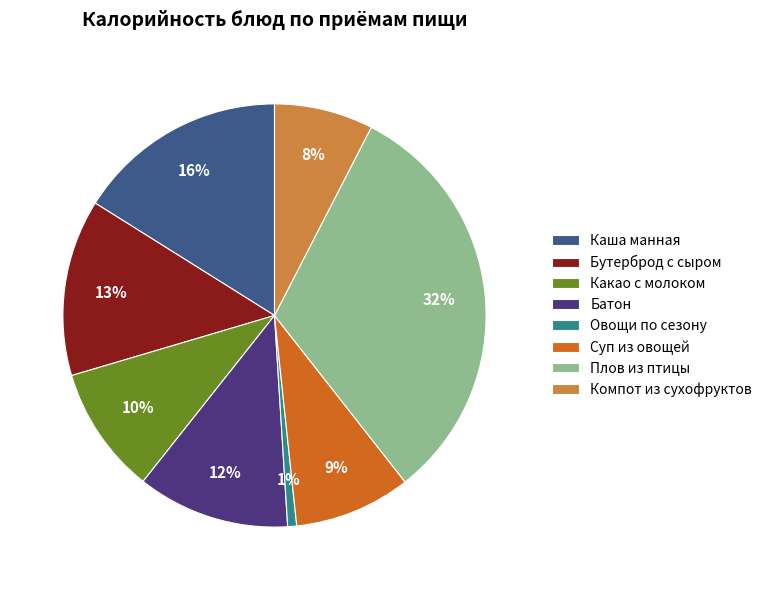

Which category has the biggest portion of the pie?

Плов из птицы